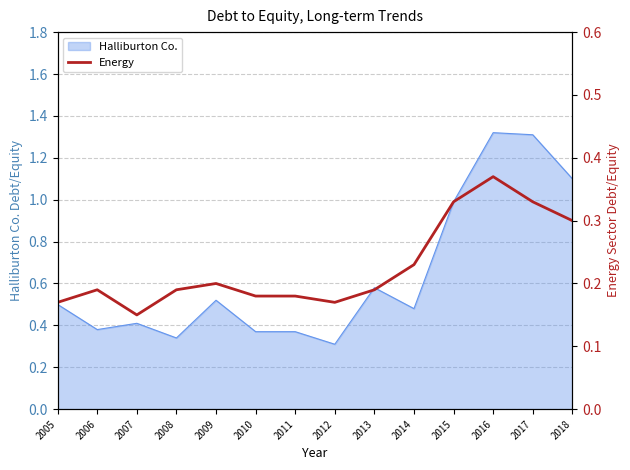

Does the chart display data point markers on the line(s)?

No